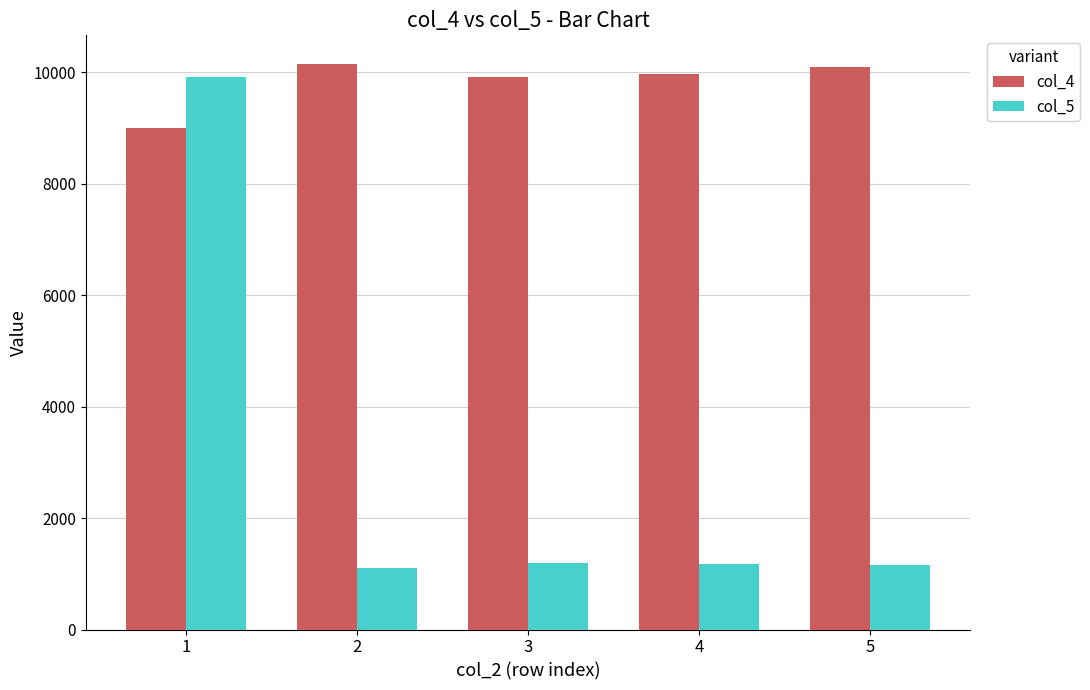

The value of col_4 at 4 is 9969. True or false?

True